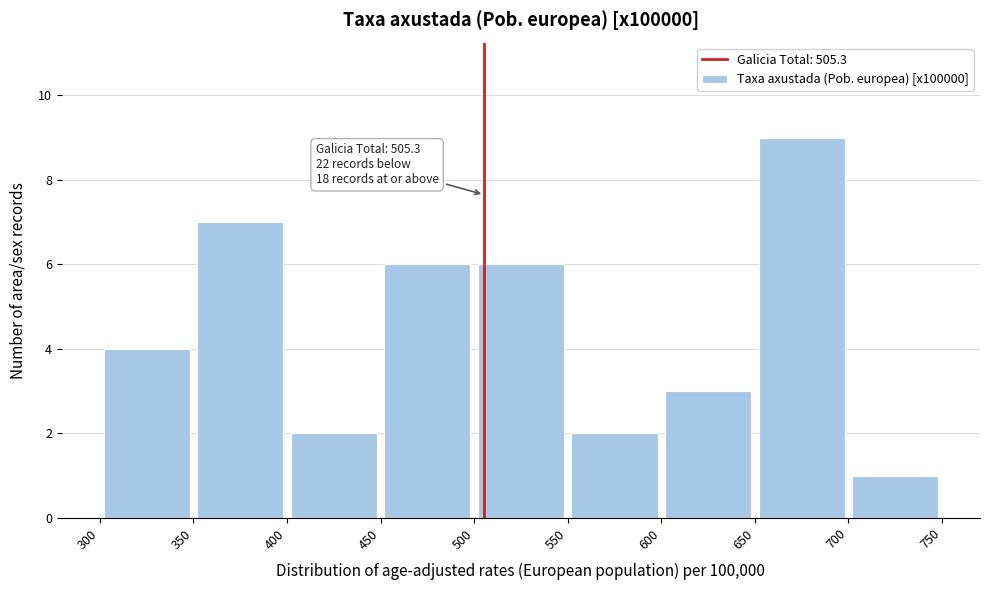

Over which range of the x-axis is the bar tallest?

650 to 700